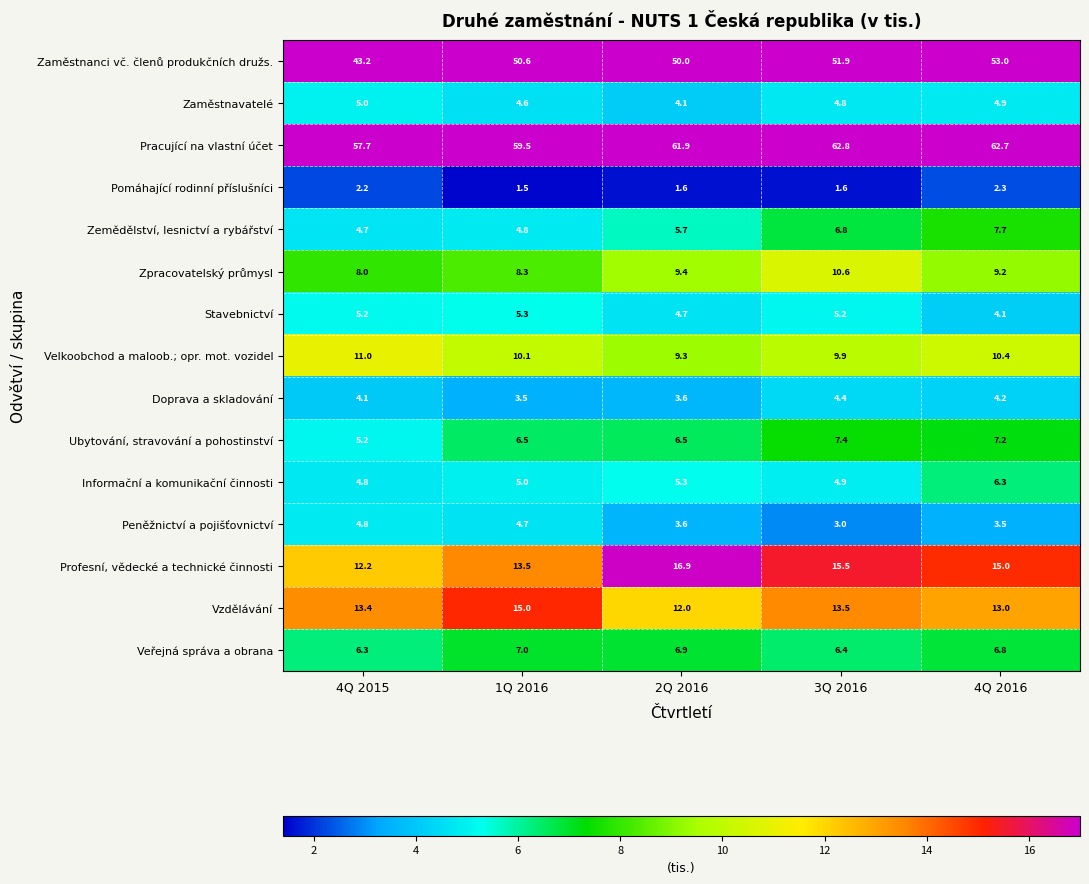

What is the difference between the Ubytování, stravování a pohostinství values at 1Q 2016 and 4Q 2015?

1.3